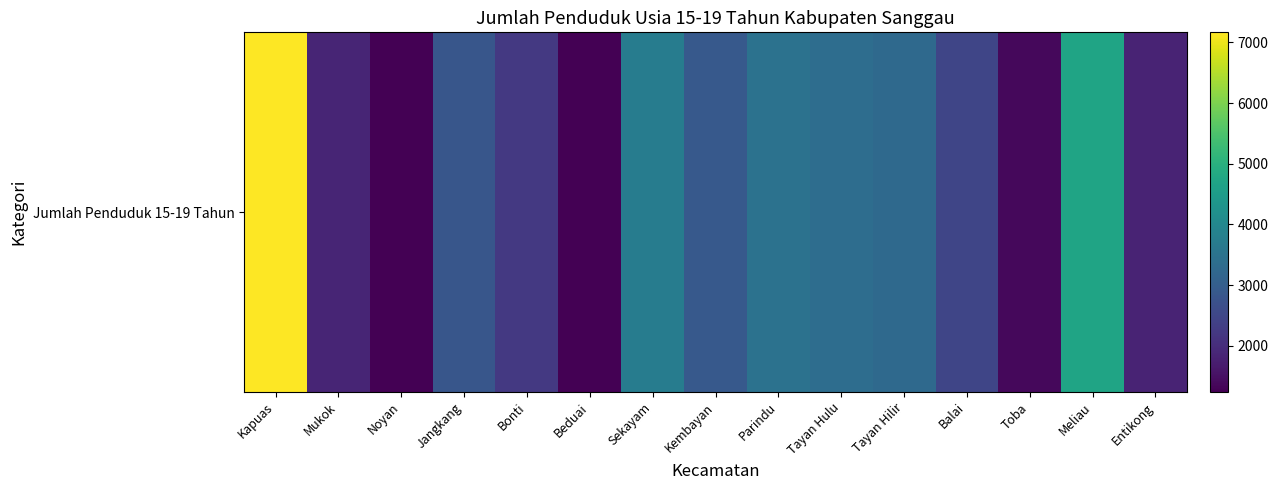

What is the average value?

2912